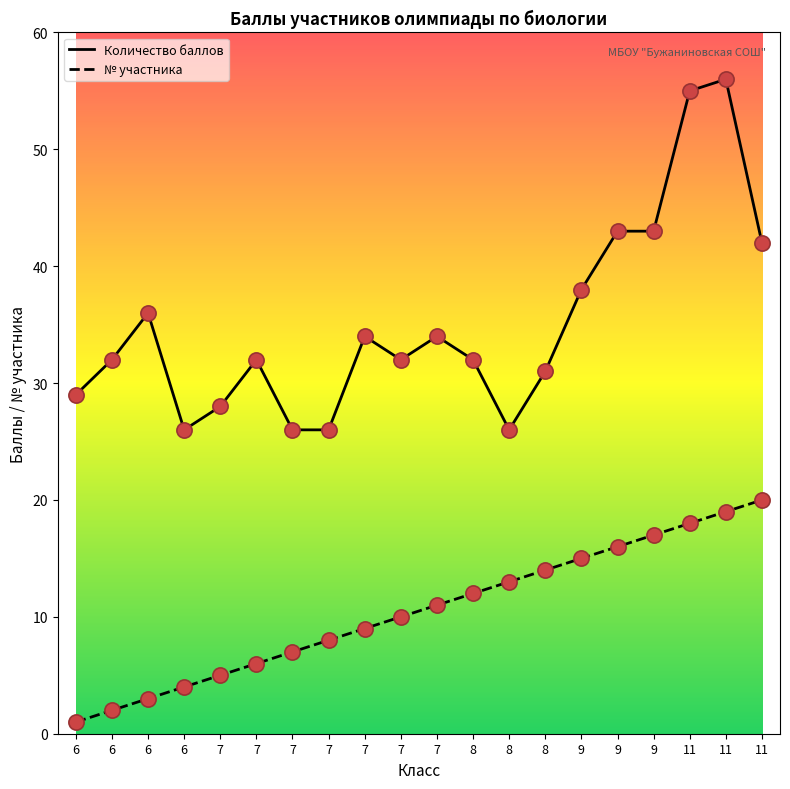

At how many categories does at least one series exceed 35?

7